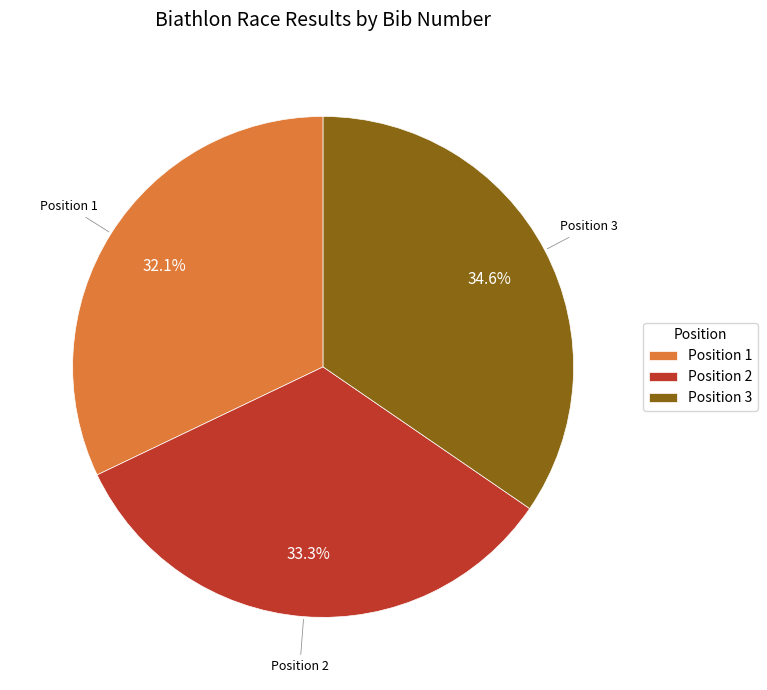

Which has a higher value, Position 3 or Position 2?

Position 3